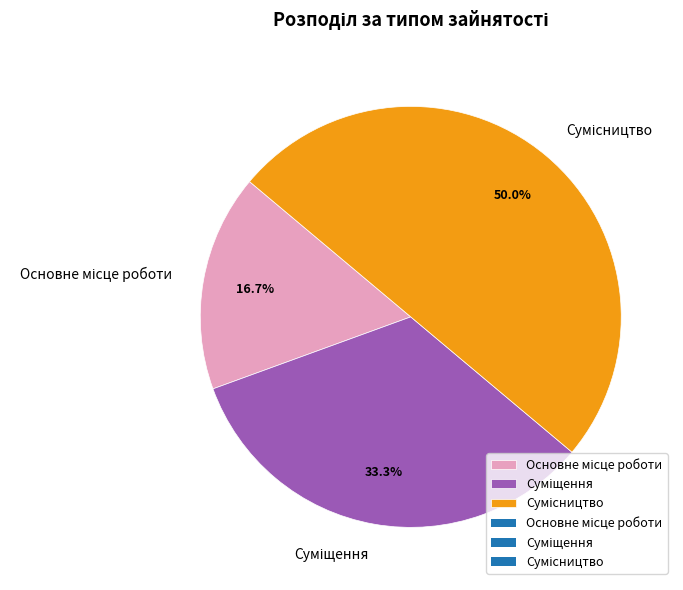

Which has a higher value, Основне місце роботи or Суміщення?

Суміщення